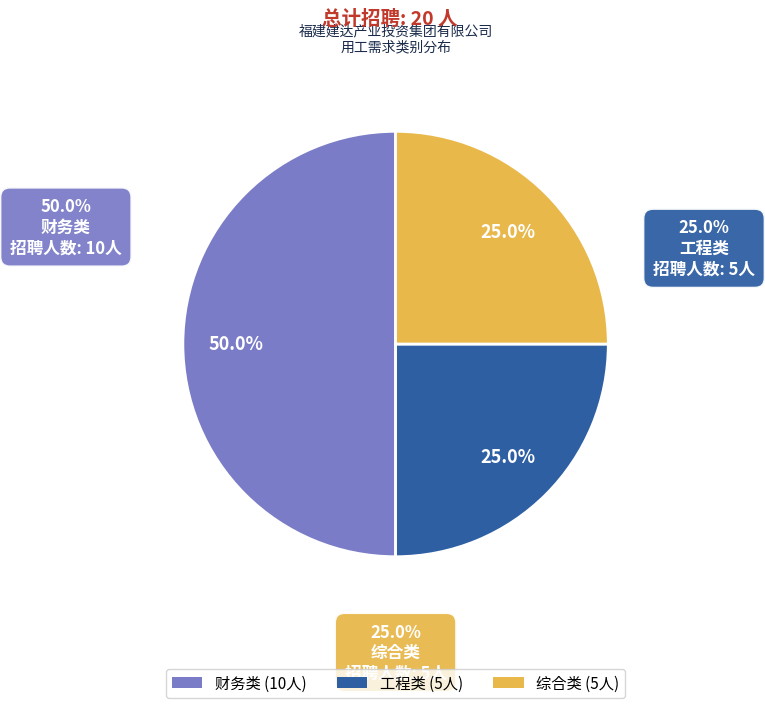

What percentage is the 财务类 slice, to the nearest percent?

50%